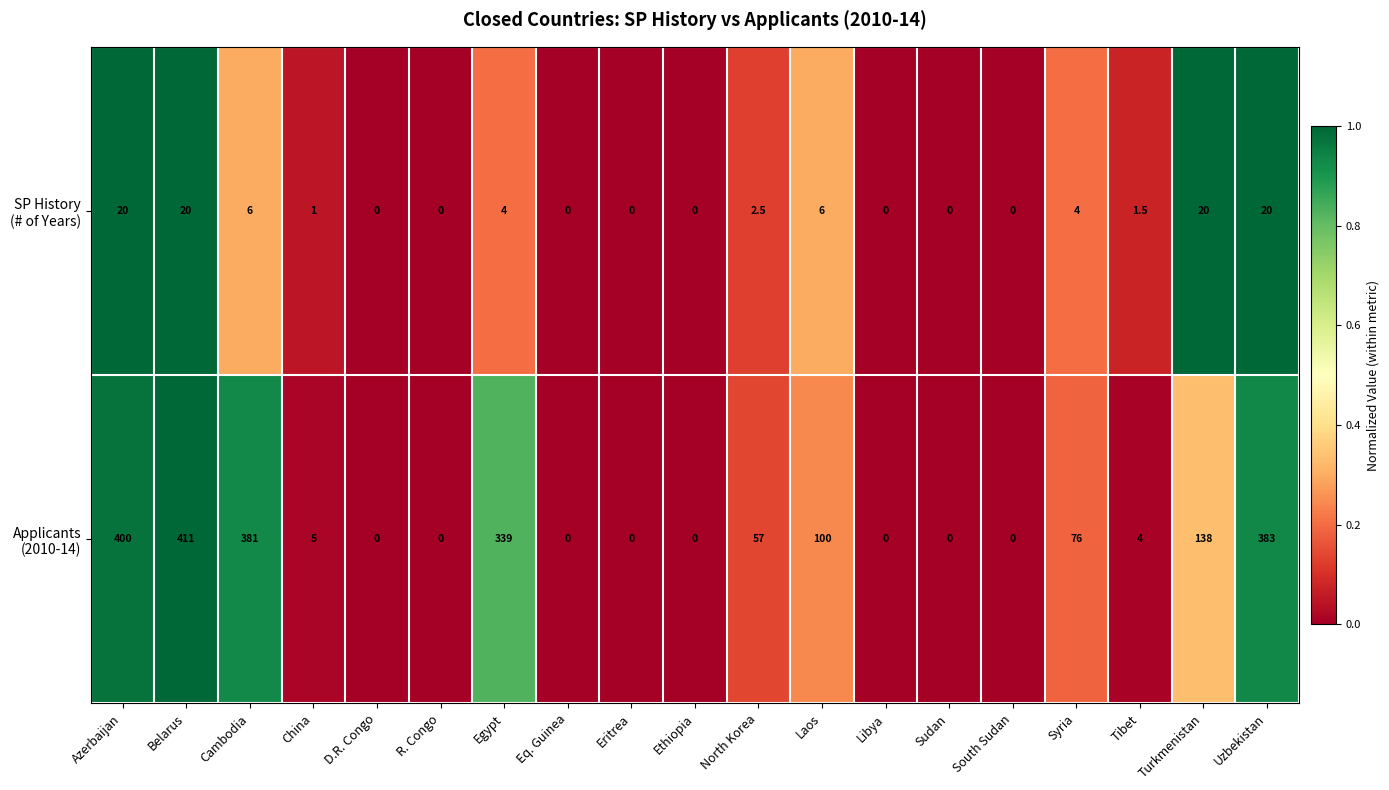

At which category is the sum across all series the highest?

Belarus